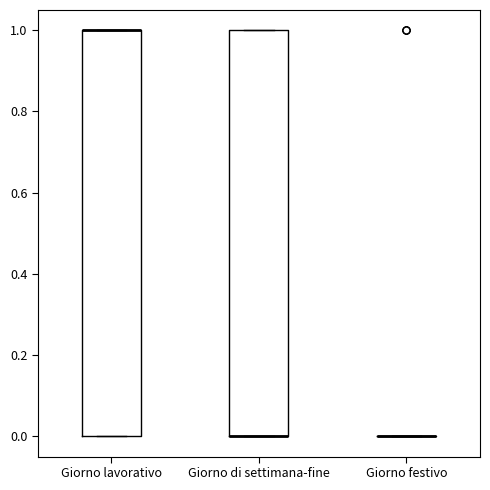

Reading left to right, read every box against the y-axis: the position of its median line, the range the box covers, and the ends of its whiskers. The values are not printed on the chart, so give them approximately, as read against the axis.

Giorno lavorativo: median 1 (drawn on the box's upper edge), box 0 to 1, whiskers 0 to 1
Giorno di settimana-fine: median 0 (drawn on the box's lower edge), box 0 to 1, whiskers 0 to 1
Giorno festivo: box collapsed to a line at 0, whiskers 0 to 0